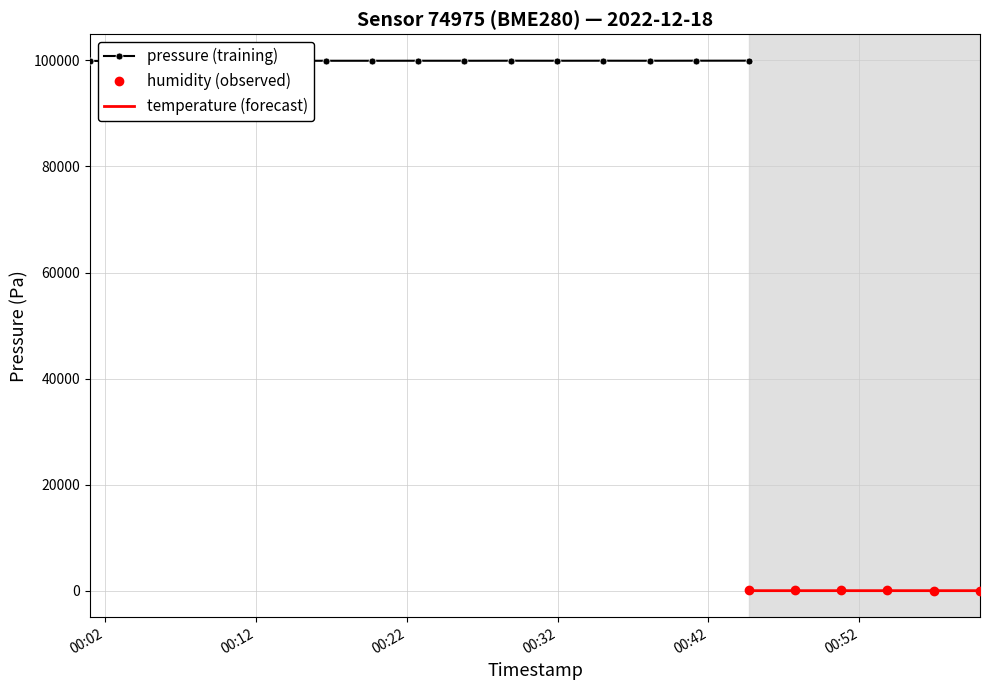

How many interior local peaks does the pressure series have?

5